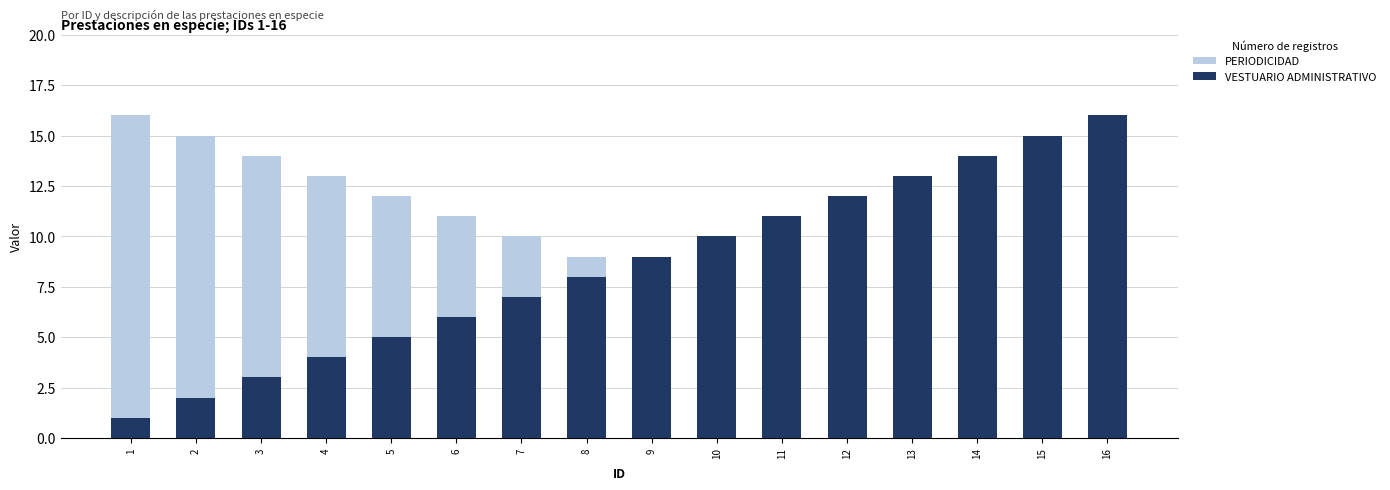

Between 11 and 15, which is larger?

11